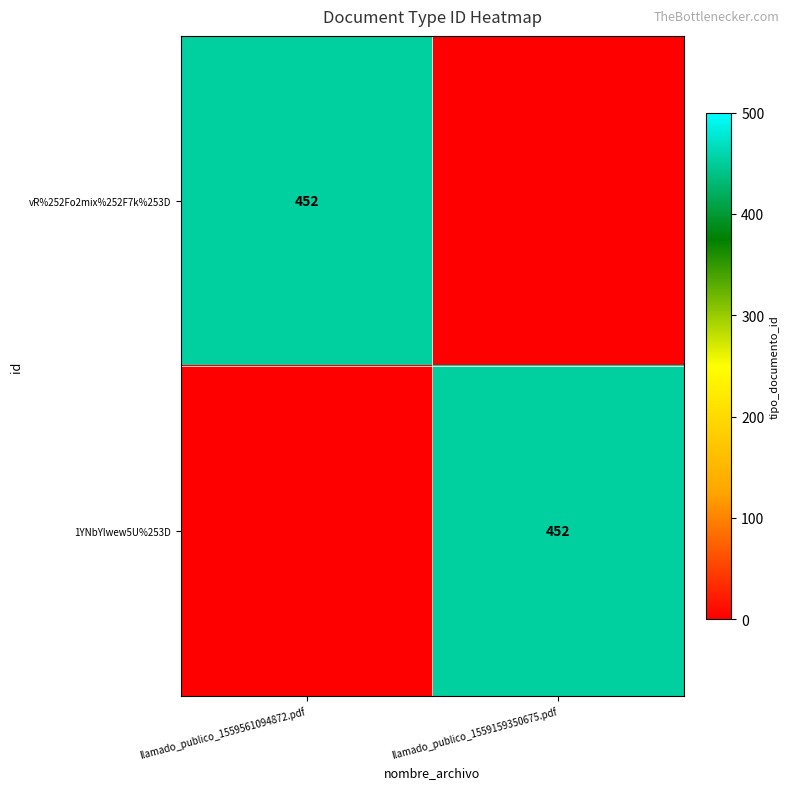

The 1YNbYlwew5U%253D series shows 452 at llamado_publico_1559159350675.pdf. True or false?

True